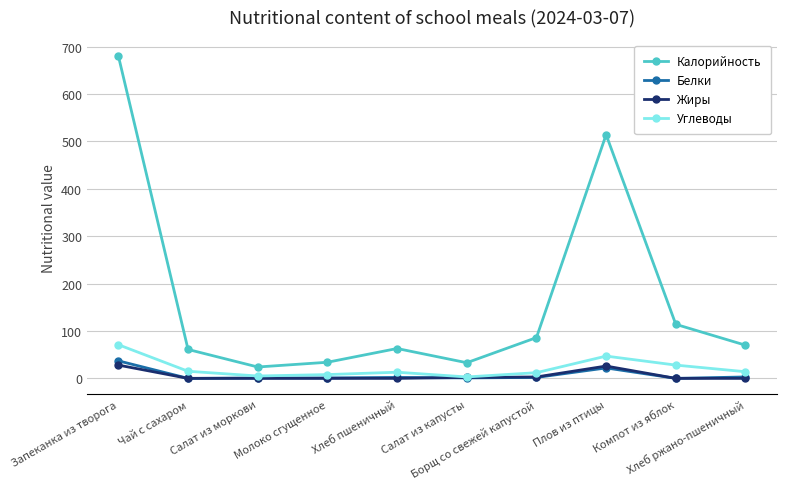

What is the difference between the highest and lowest values at Хлеб ржано-пшеничный?

70